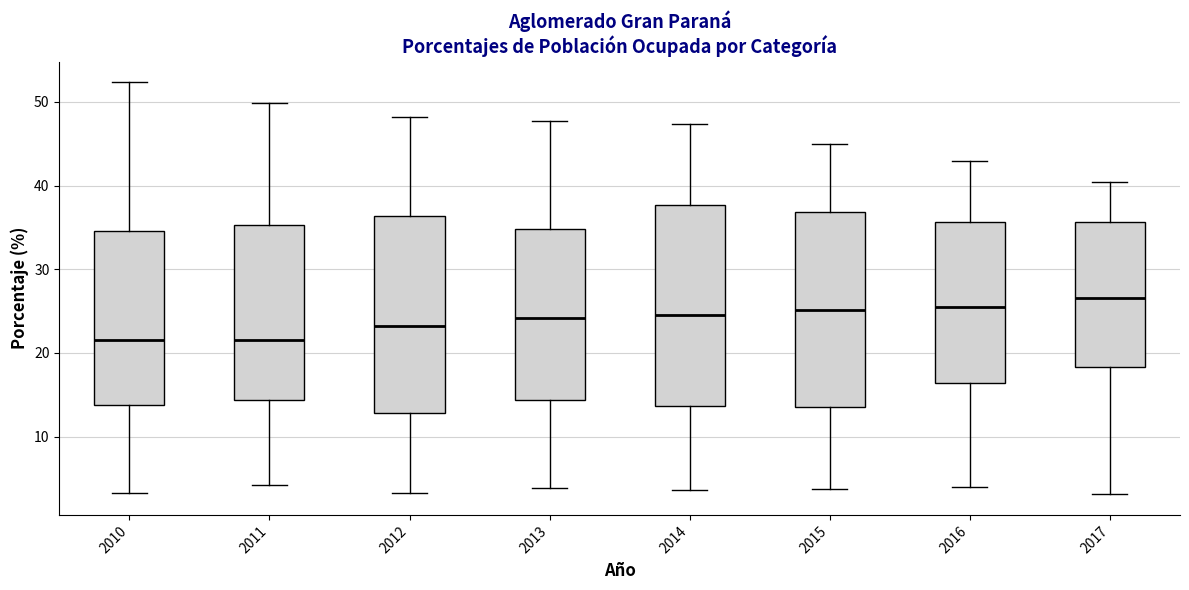

Reading left to right, read every box against the y-axis: the position of its median line, the range the box covers, and the ends of its whiskers. The values are not printed on the chart, so give them approximately, as read against the axis.

2010: median 22, box 14 to 35, whiskers 3 to 52
2011: median 22, box 14 to 35, whiskers 4 to 50
2012: median 23, box 13 to 36, whiskers 3 to 48
2013: median 24, box 14 to 35, whiskers 4 to 48
2014: median 25, box 14 to 38, whiskers 4 to 47
2015: median 25, box 14 to 37, whiskers 4 to 45
2016: median 26, box 16 to 36, whiskers 4 to 43
2017: median 27, box 18 to 36, whiskers 3 to 40